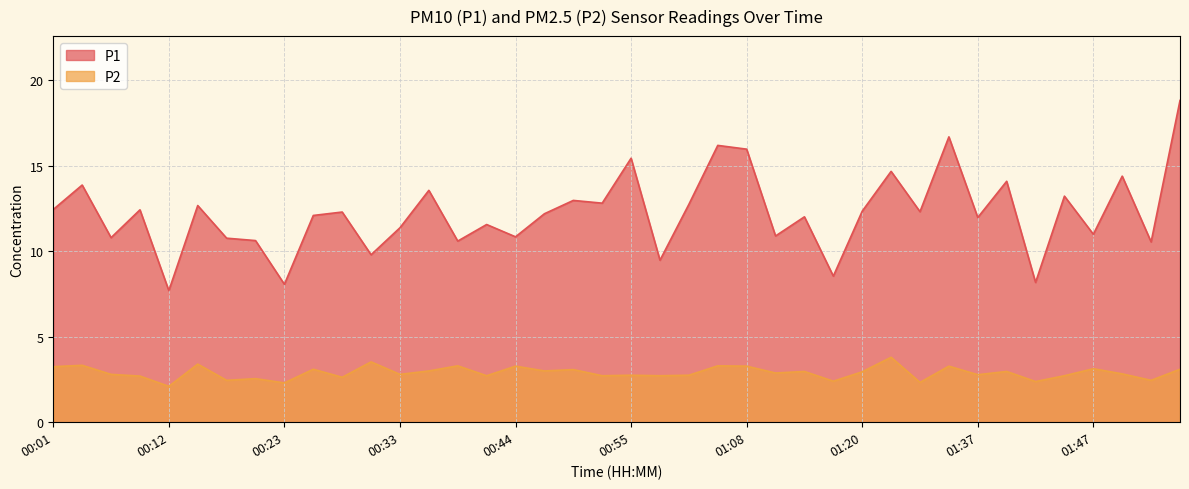

Which series has the largest range (max minus min)?

P1_line